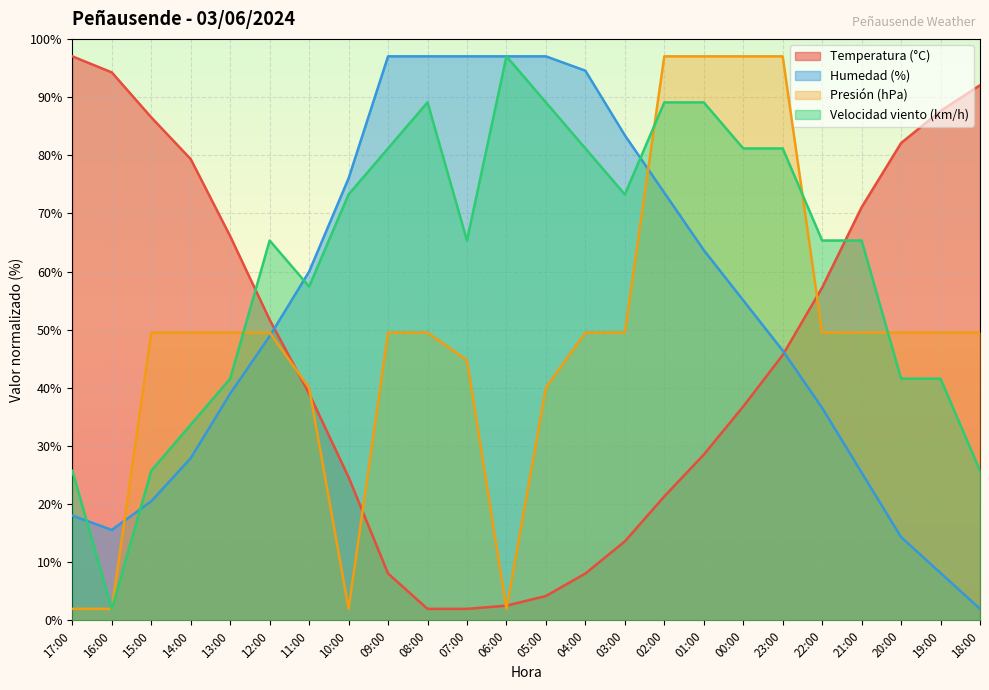

How many data points in Presión (hPa) are above 49?

17